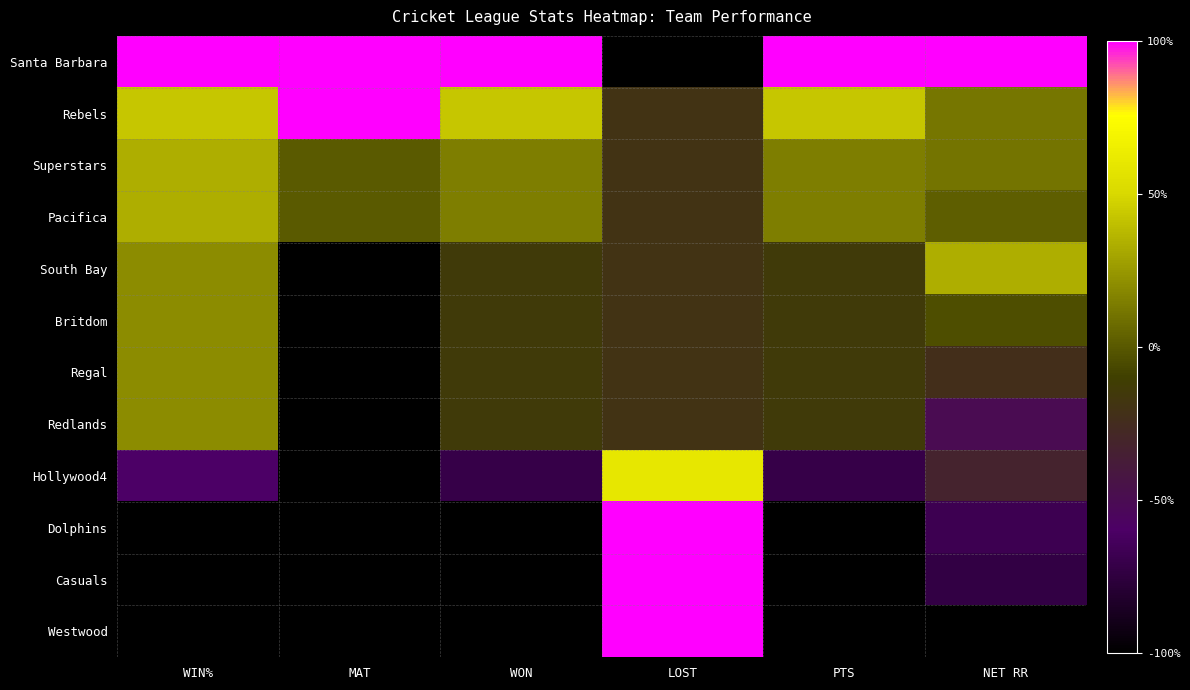

Which category has the lowest value across all series?

LOST